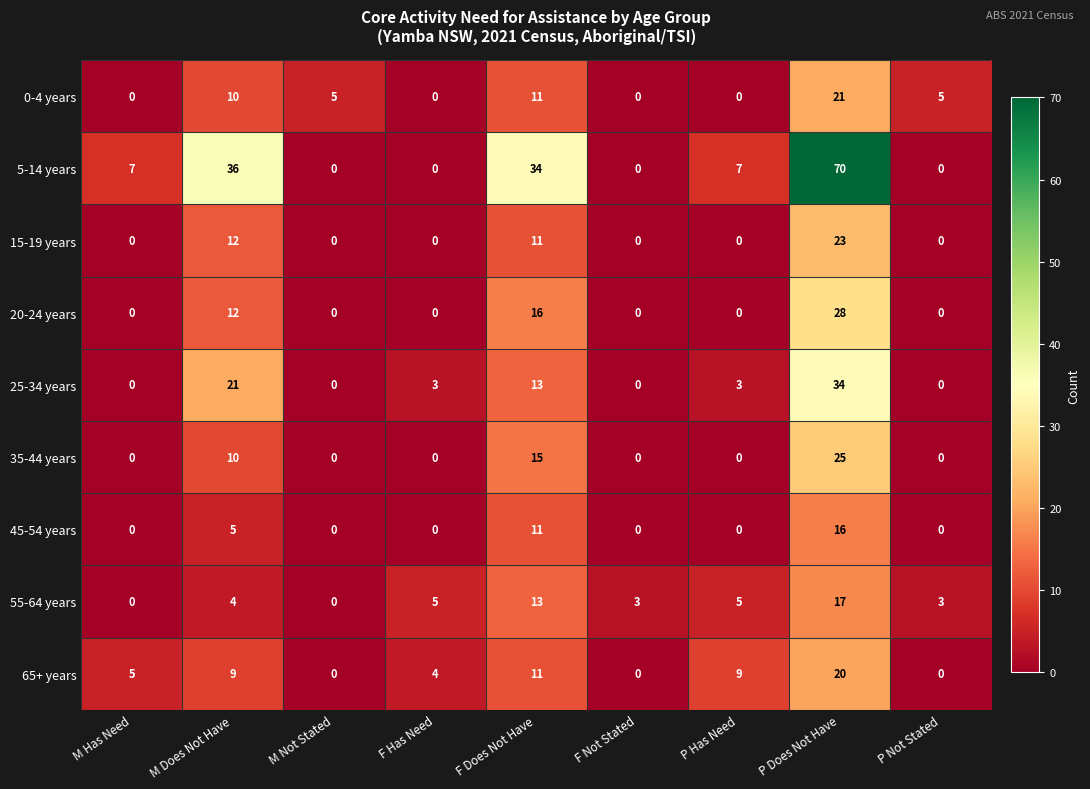

Which series has the widest spread of values?

5-14 years